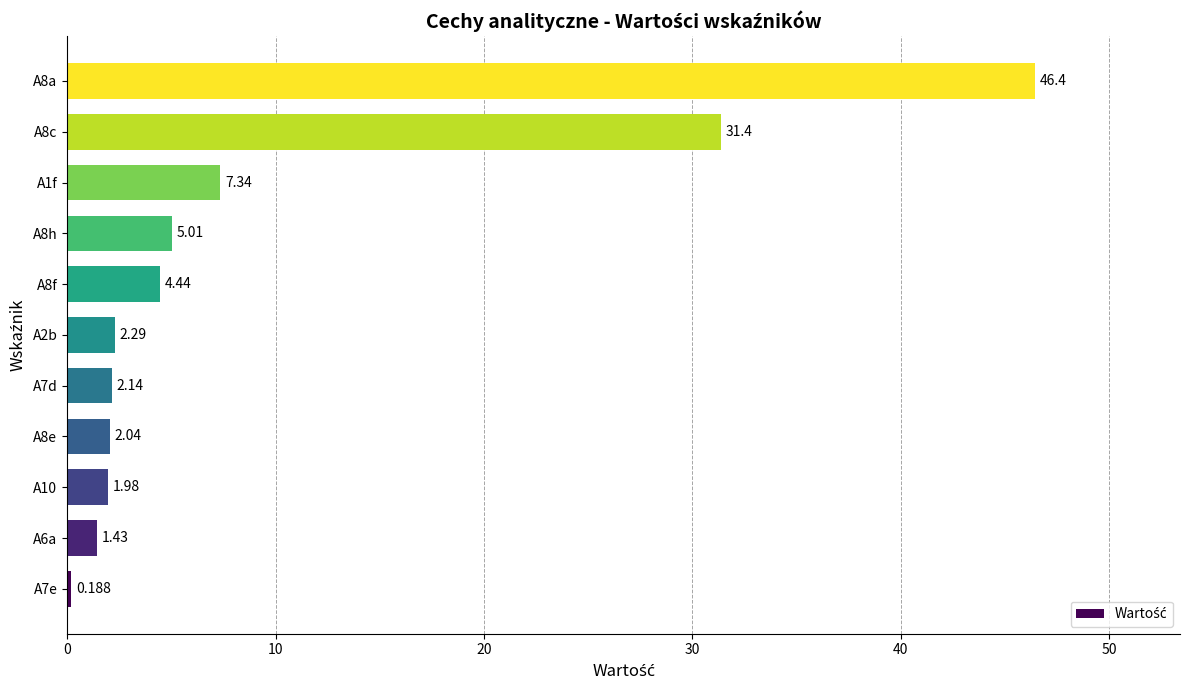

Count the number of categories in the chart.

11